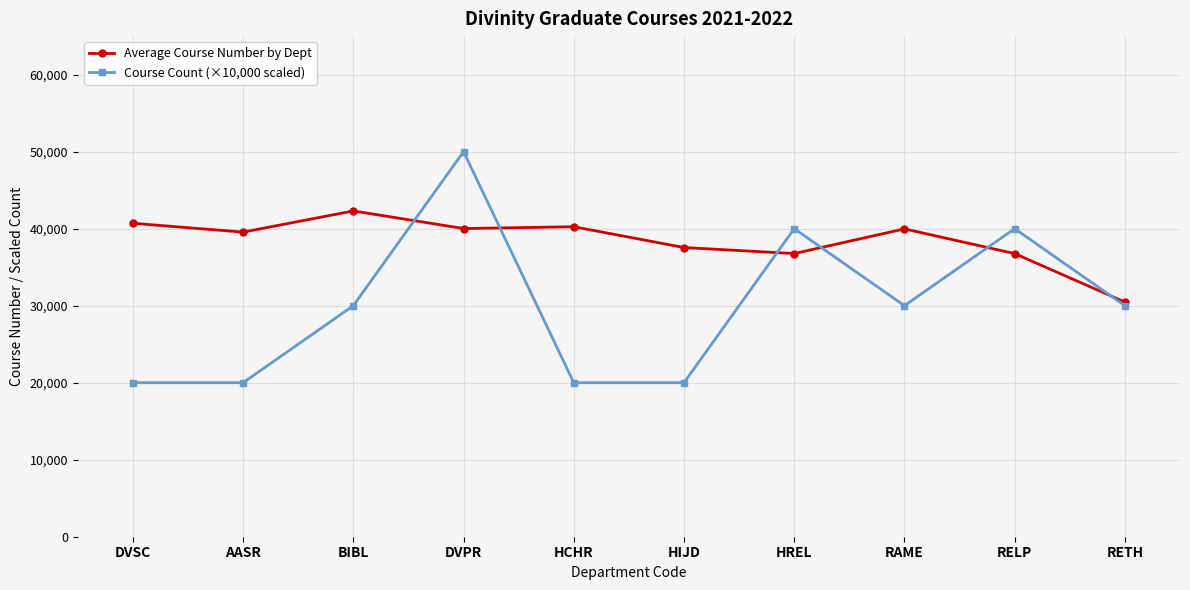

Rank the series at HIJD from lowest to highest value.

Course Count (×10,000 scaled), Average Course Number by Dept